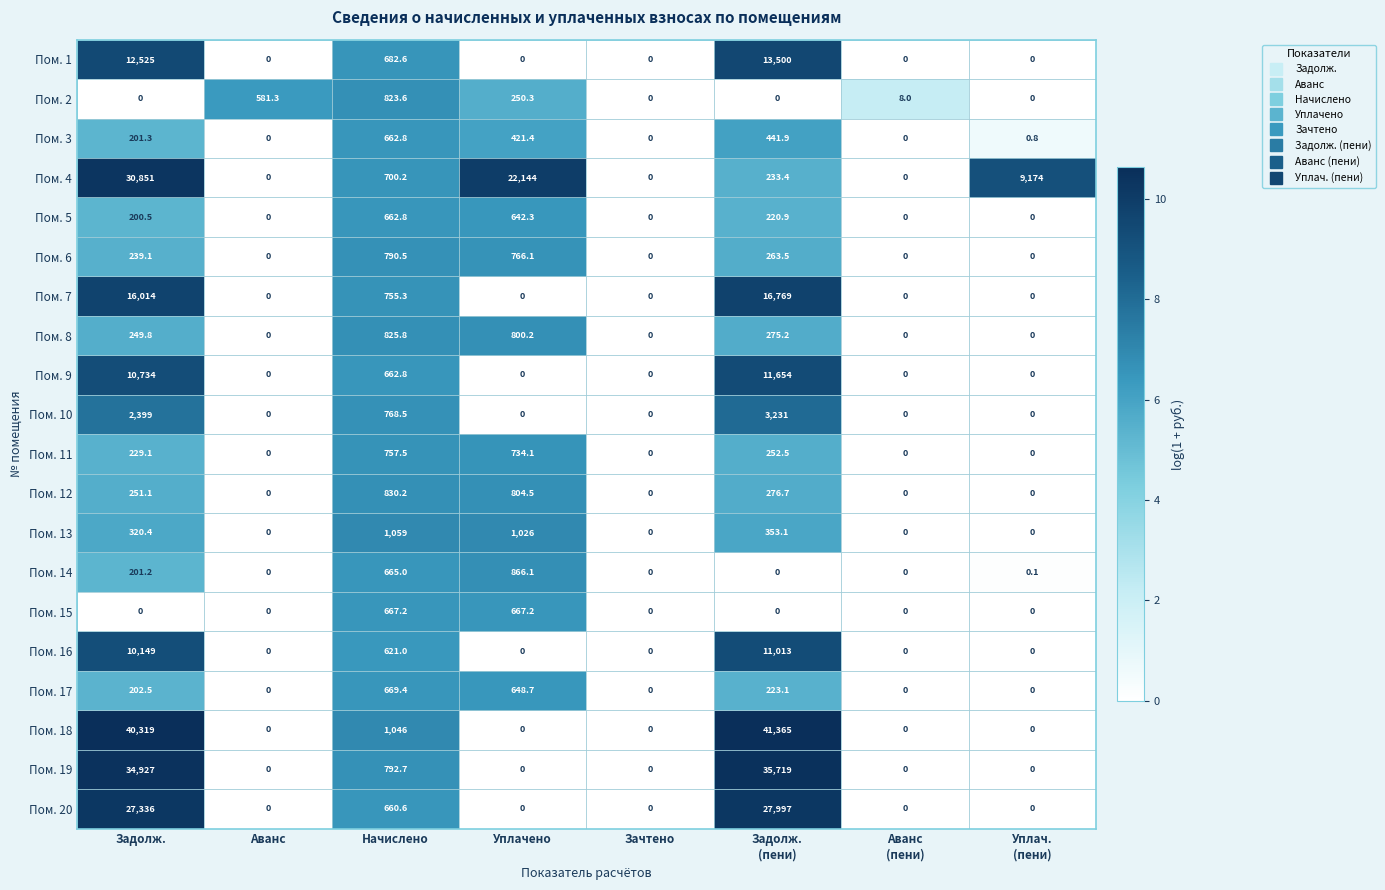

What is the highest value of the Пом. 16 series?

11013.0